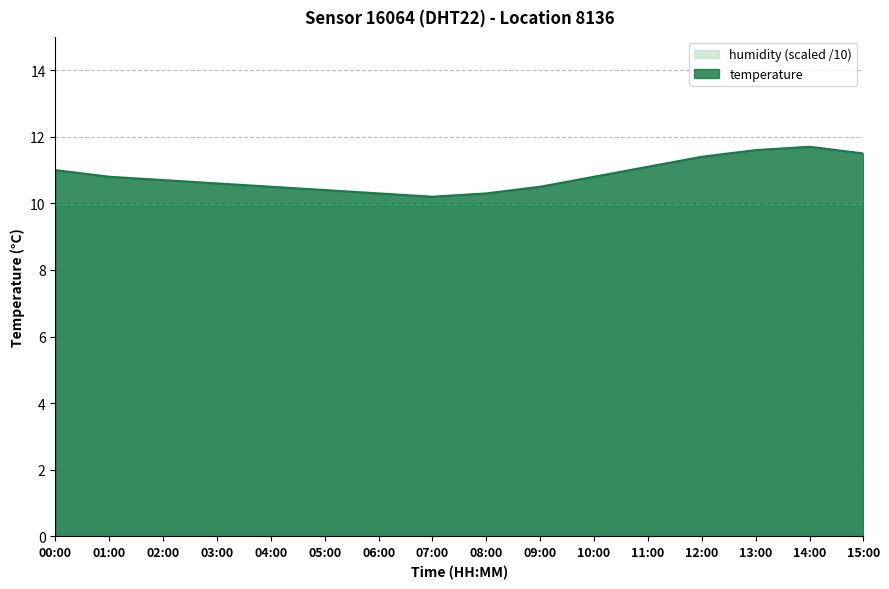

What is the difference between the values at 08:00 and 03:00?

0.3